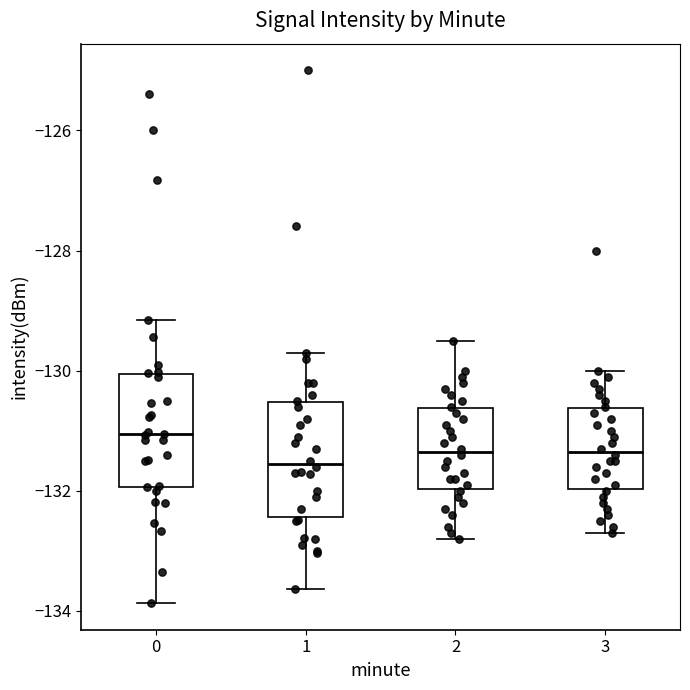

Reading left to right, transcribe this box plot: for each box, give where its median line is, the range the box spans, and where its two whiskers end, as read against the y-axis. The values are not printed on the chart, so give them approximately, as read against the axis.

0: median -131.0, box -132.0 to -130.0, whiskers -133.8 to -129.2
1: median -131.6, box -132.4 to -130.6, whiskers -133.6 to -129.6
2: median -131.4, box -132.0 to -130.6, whiskers -132.8 to -129.4
3: median -131.4, box -132.0 to -130.6, whiskers -132.6 to -130.0